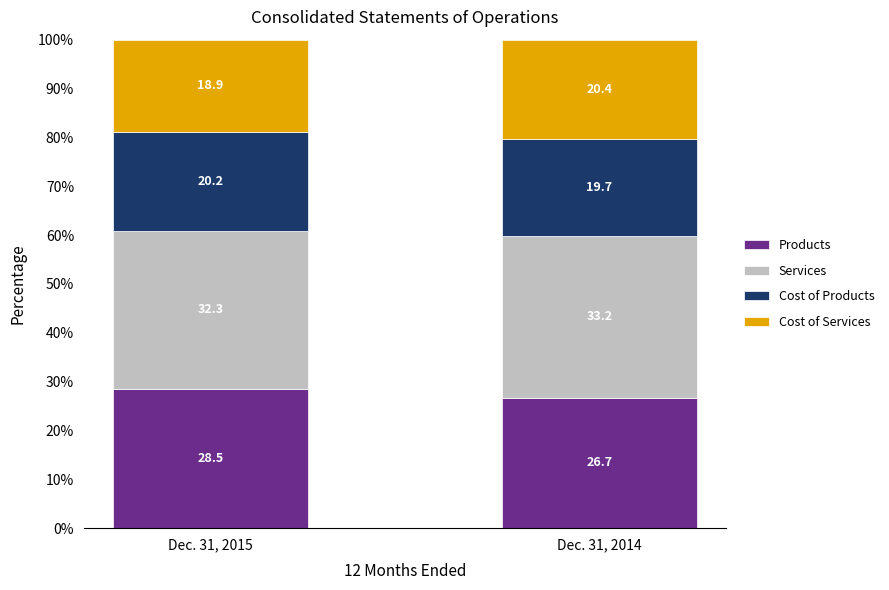

What is the highest value of the Products series?

28.5